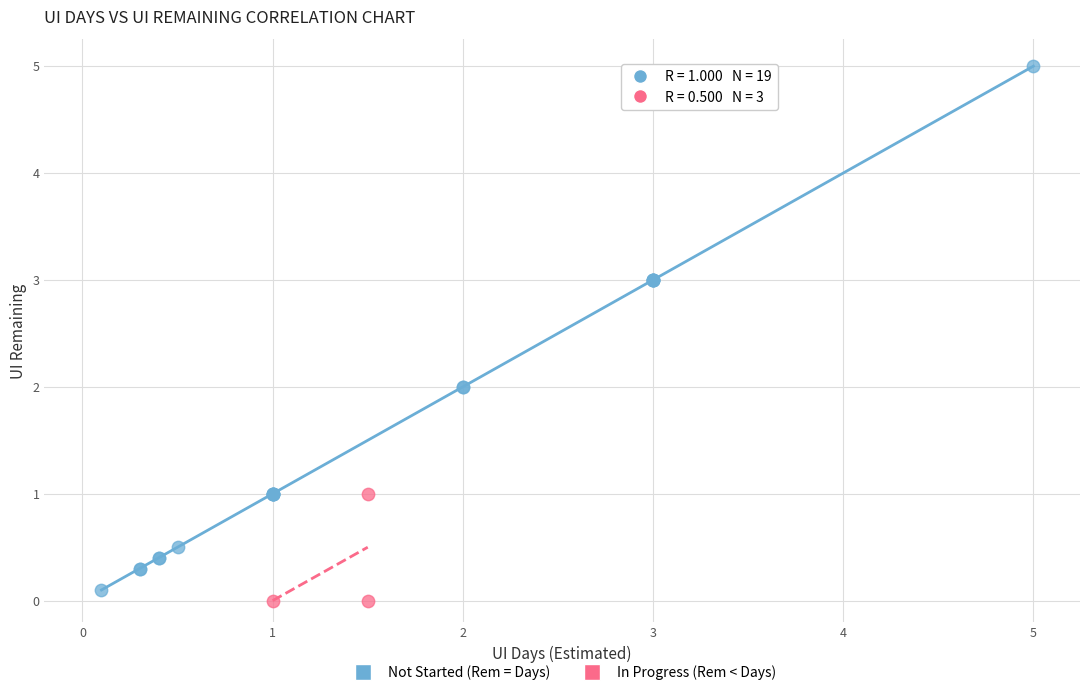

What are all the series names shown in the legend?

Not Started (Rem = Days), In Progress (Rem < Days)